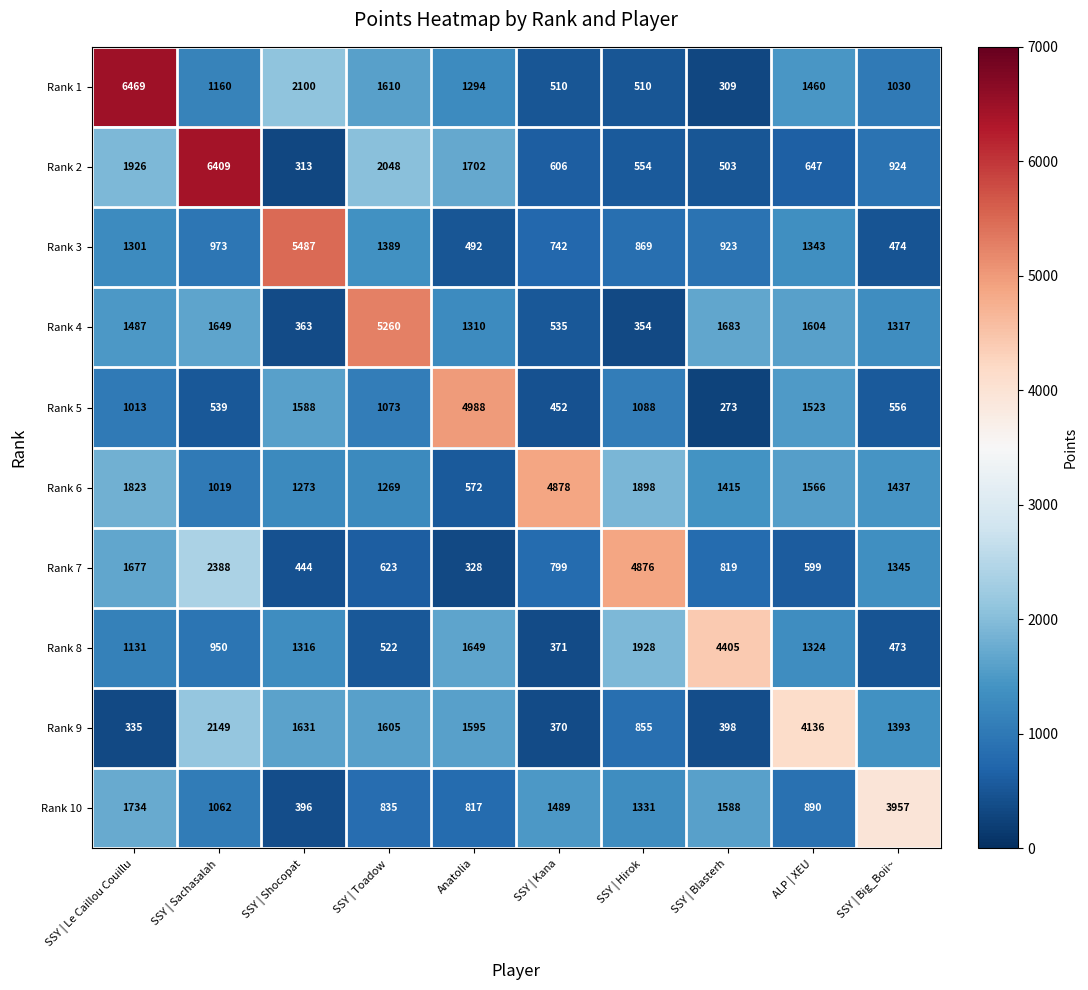

At which category is the sum across all series the highest?

SSY | Le Caillou Couillu